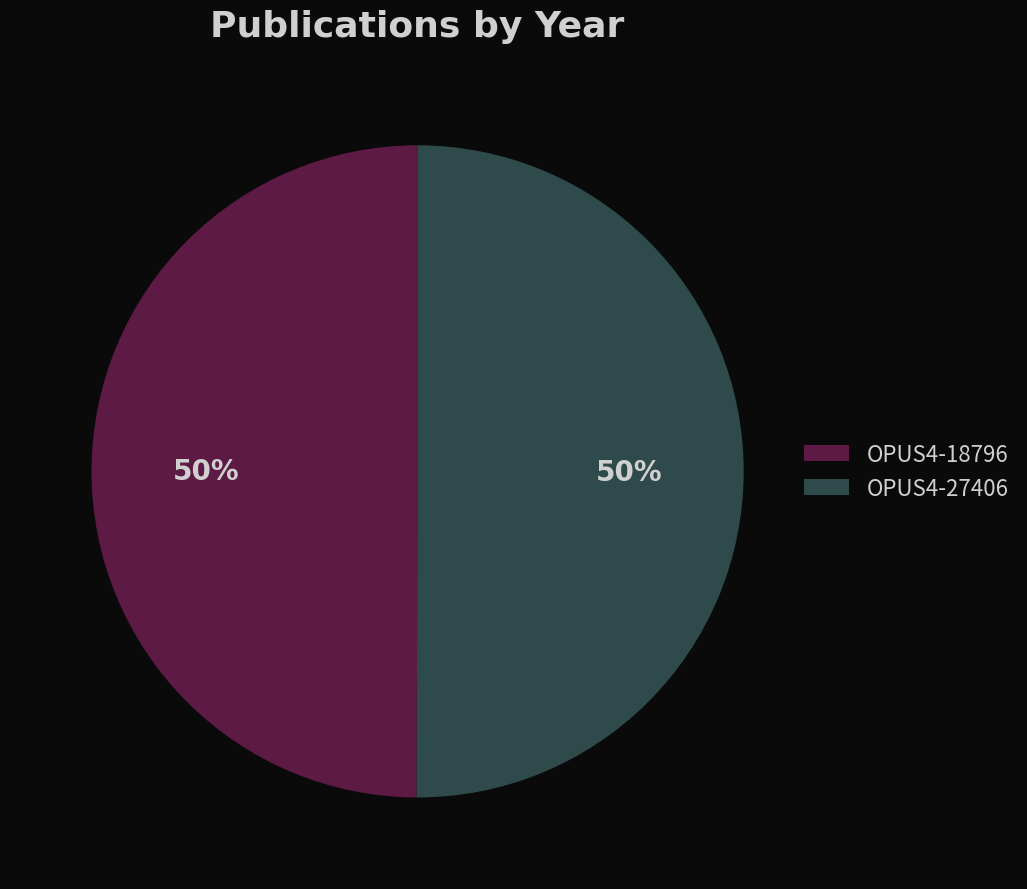

The OPUS4-18796 slice represents 62% of the pie. True or false?

False